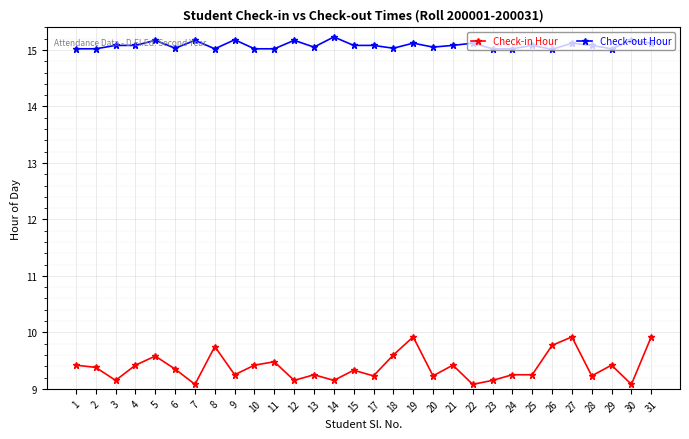

What is the spread (max minus min) of values at 18?

5.4